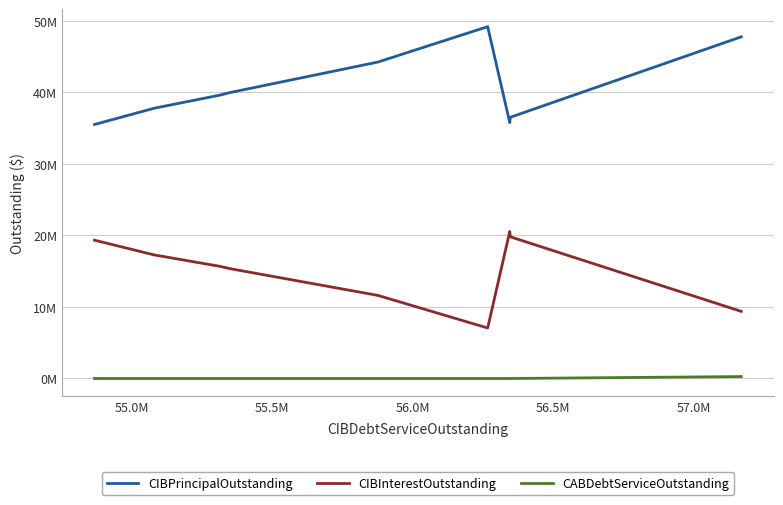

In CIBPrincipalOutstanding, how many points are higher than both neighbors (excluding endpoints)?

1